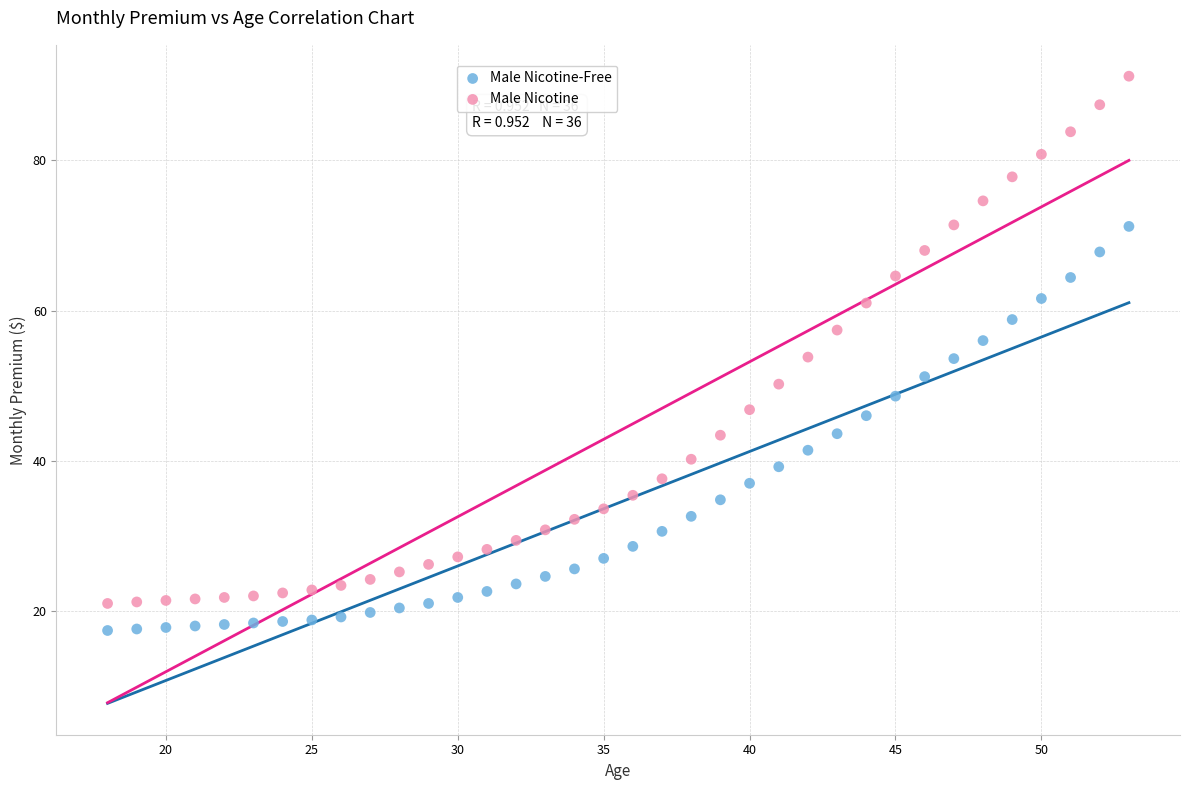

Which series has the largest Y range (max minus min)?

Male Nicotine